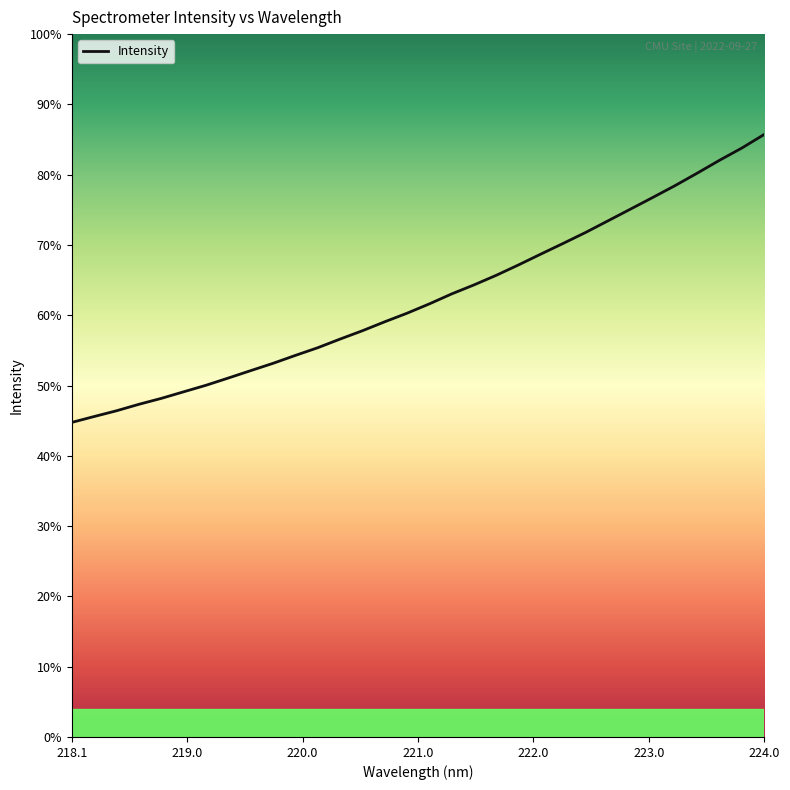

True or false: the data has more than 2 interior local peaks.

False